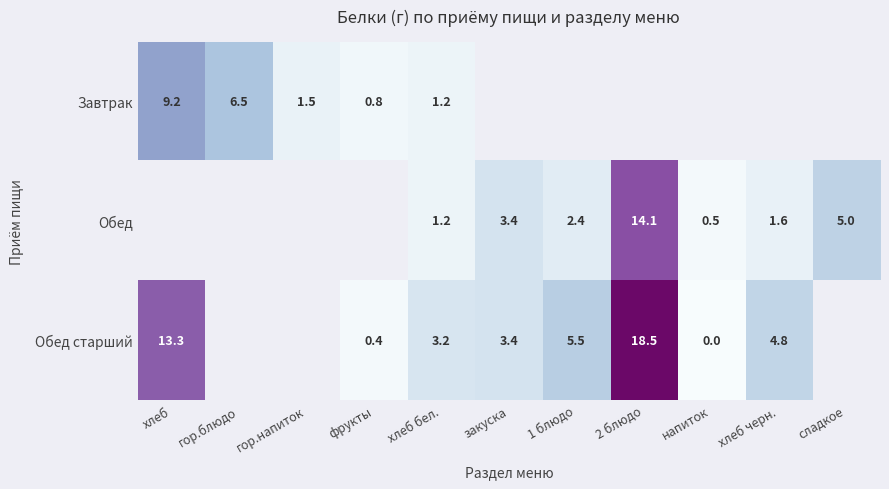

At how many categories does at least one series exceed 13?

2